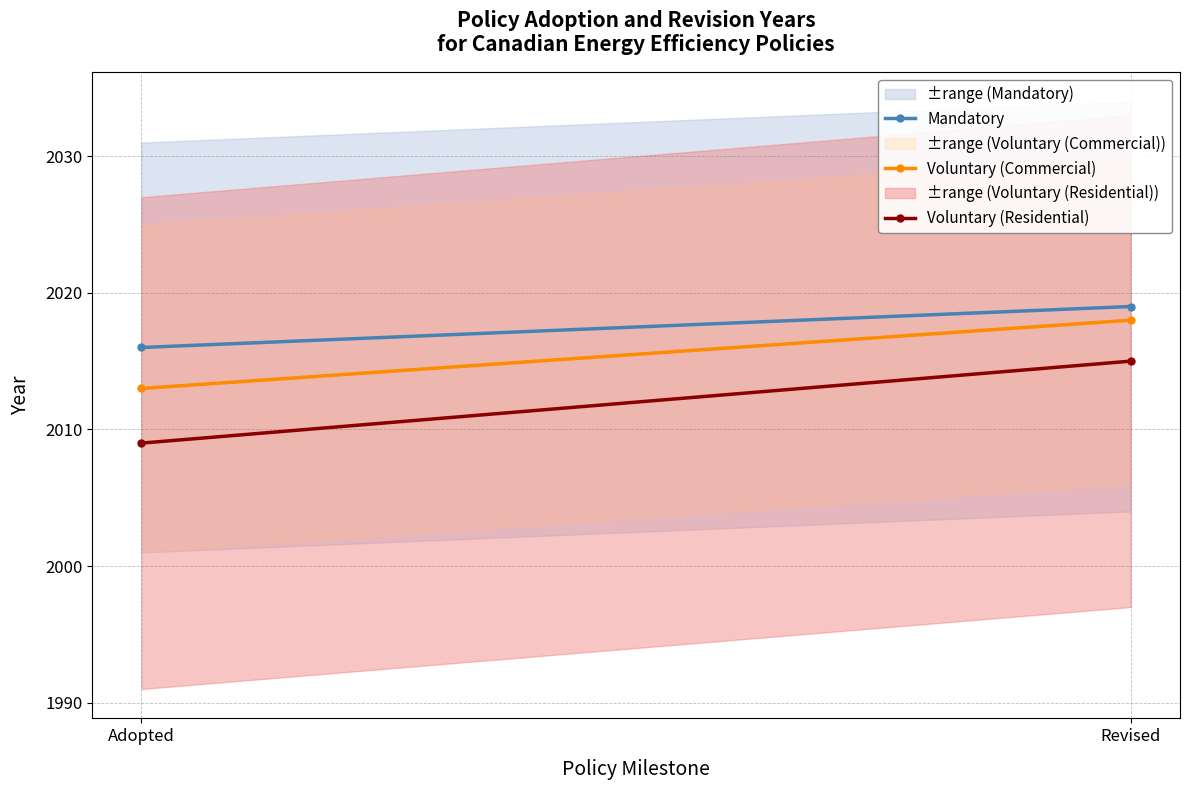

Between Adopted and Revised, which series saw the biggest shift?

Voluntary (Residential)